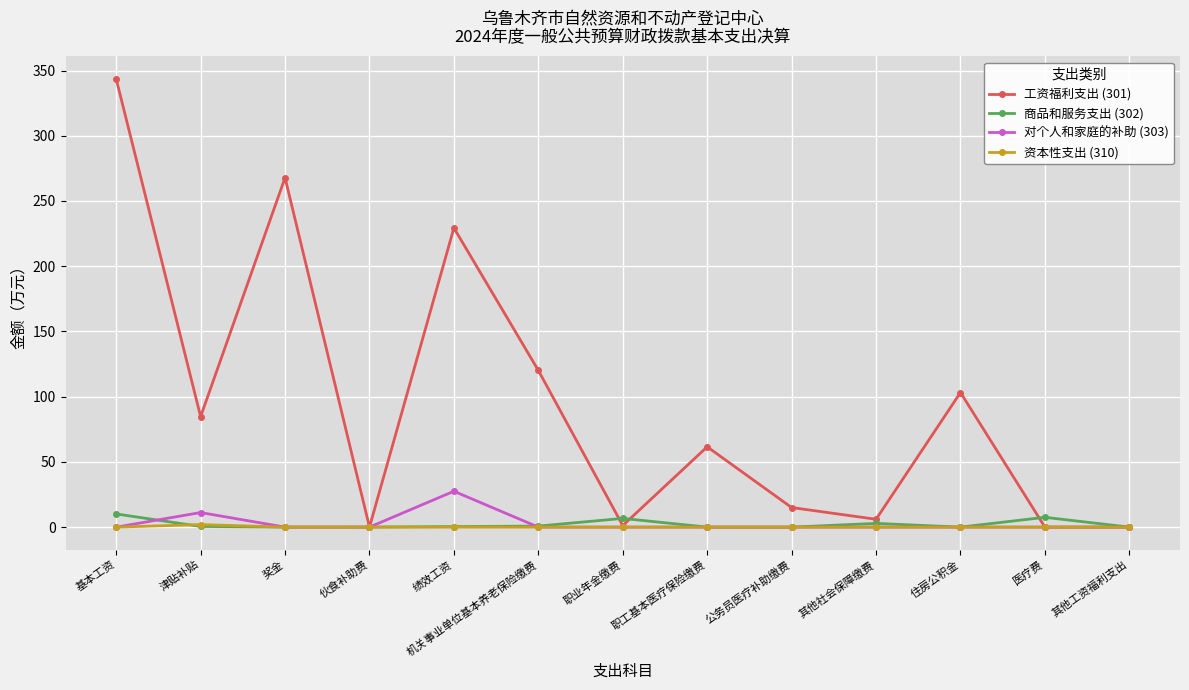

In 工资福利支出 (301), how many points are higher than both neighbors (excluding endpoints)?

4